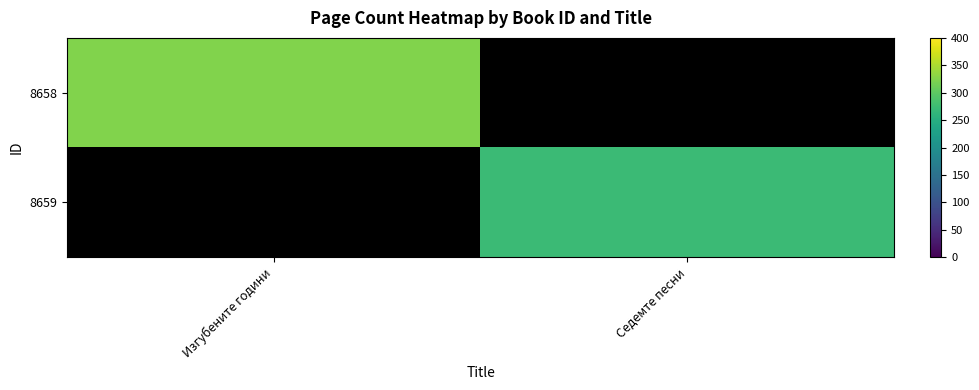

Which series has the widest spread of values?

8658